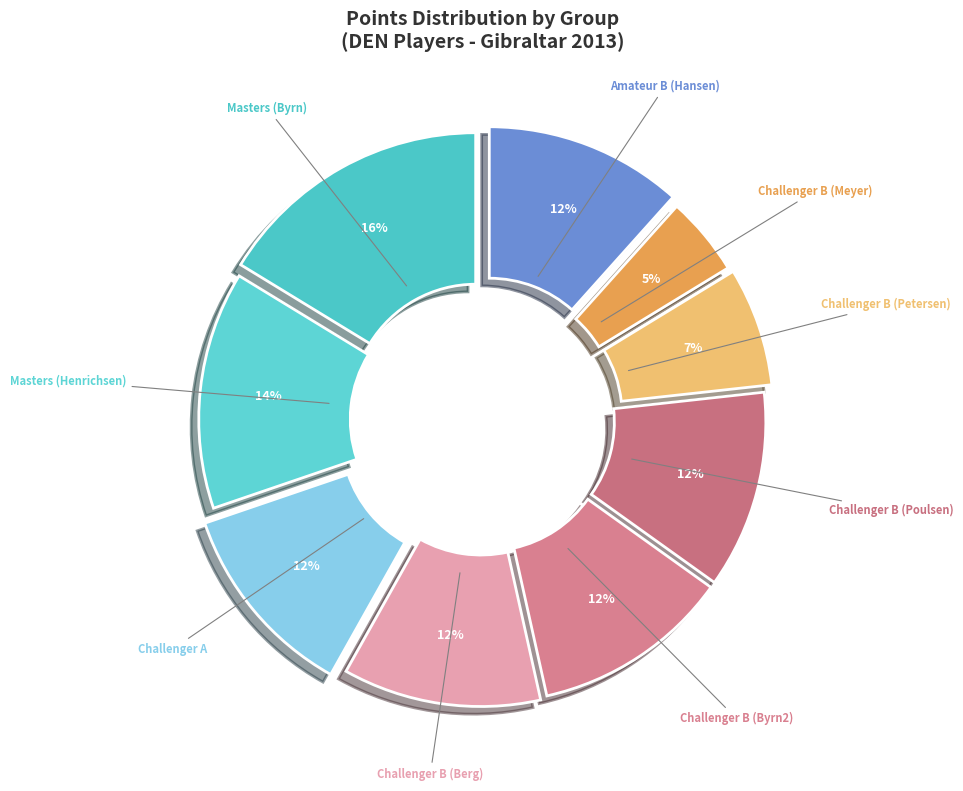

How many slices are in this pie chart?

9